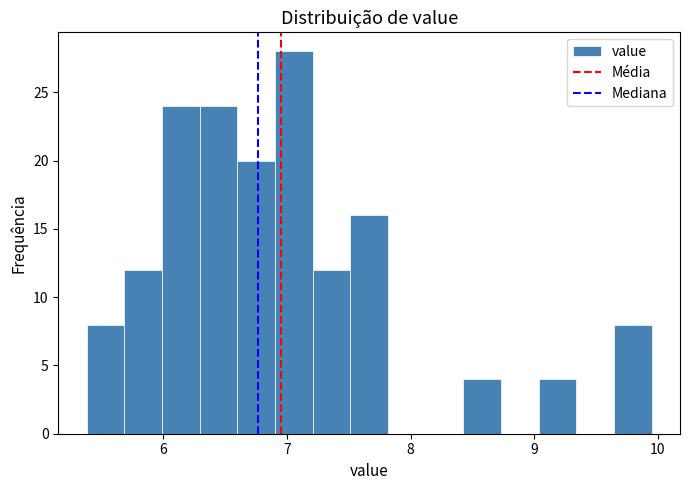

Read against the x-axis, roughly where is the centre of the tallest bar?

7.1